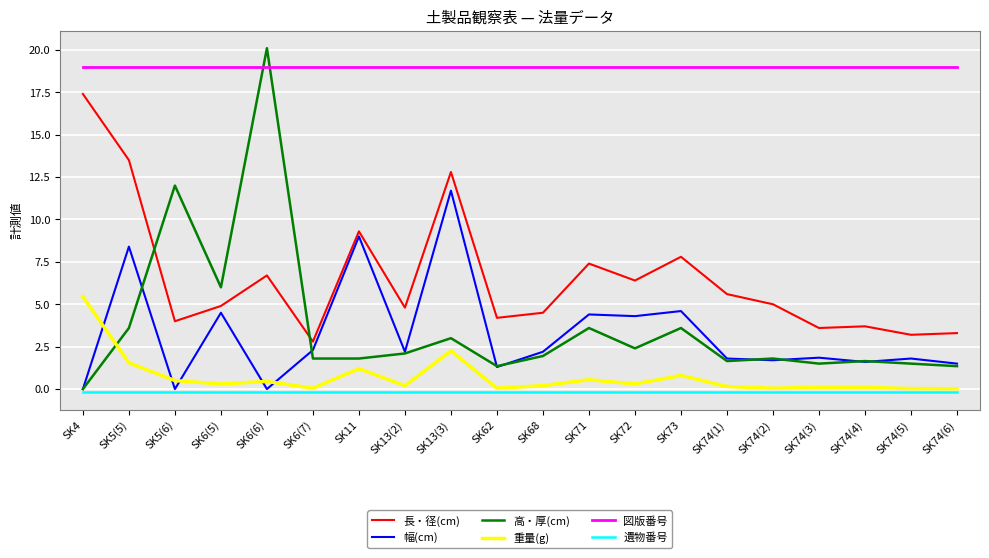

List the series in order of their peak value, highest first.

高・厚(cm), 図版番号, 長・径(cm), 幅(cm), 重量(g), 遺物番号